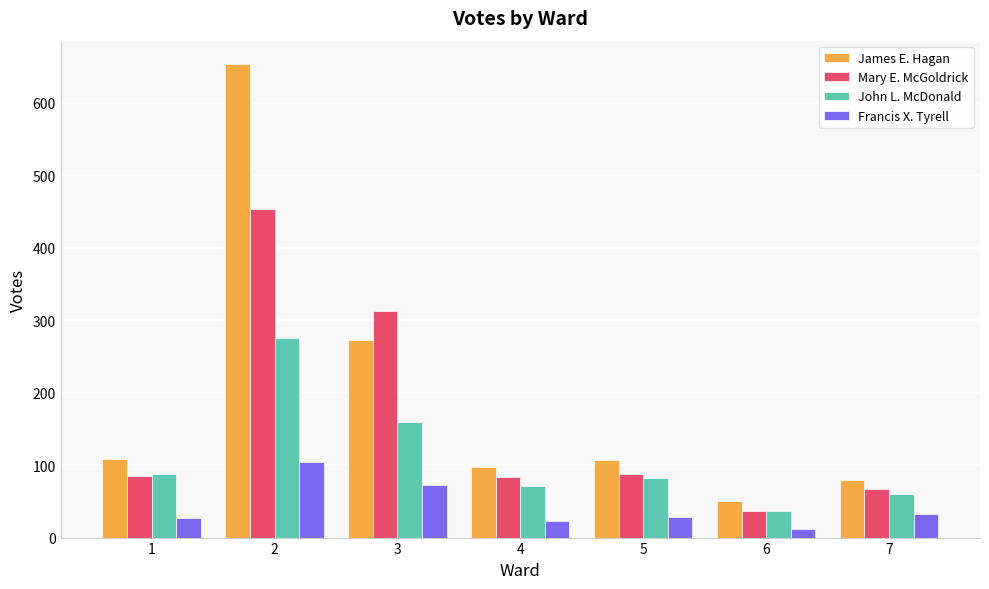

How many series are shown in this chart?

4